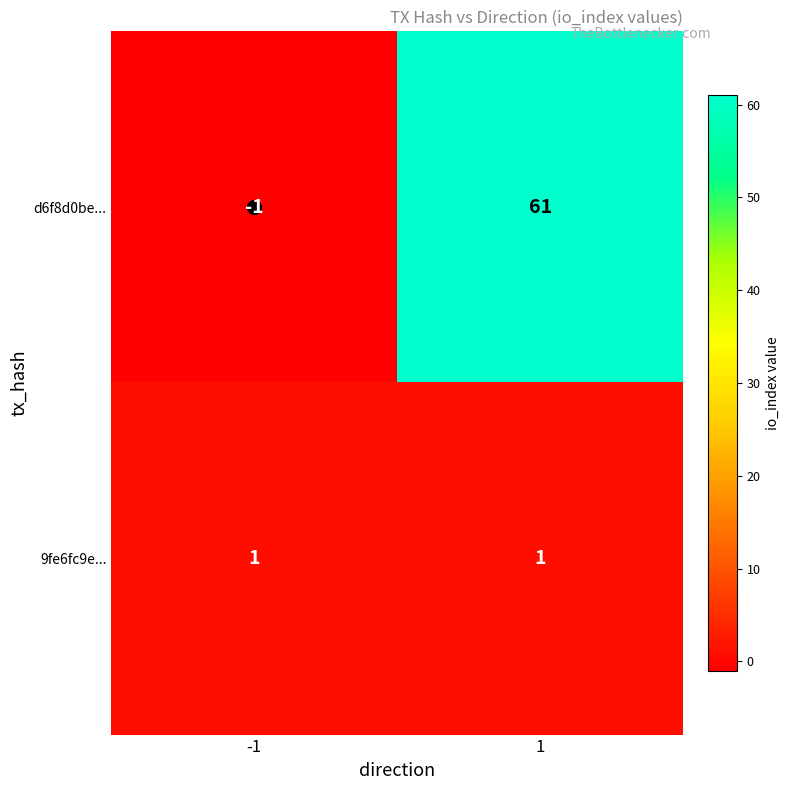

What value does the d6f8d0be... series have at 1, to the nearest 5?

60